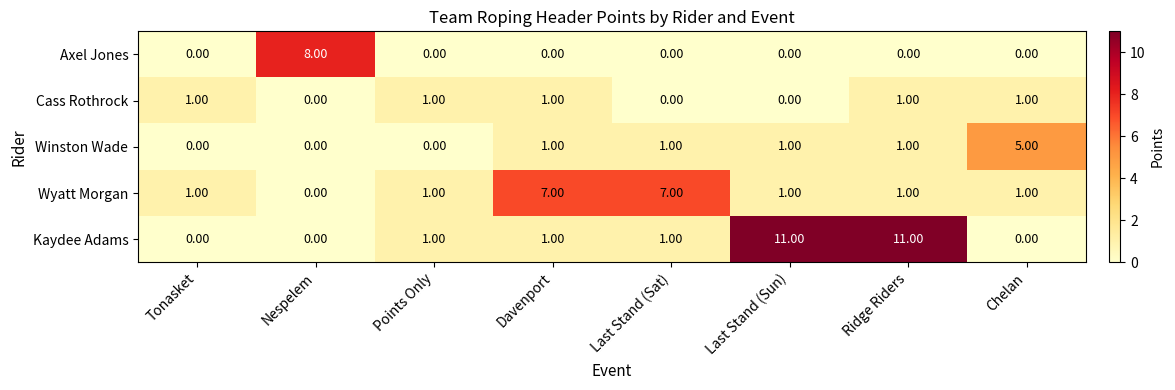

Rank the series by their maximum value, from highest to lowest.

Kaydee Adams, Axel Jones, Wyatt Morgan, Winston Wade, Cass Rothrock